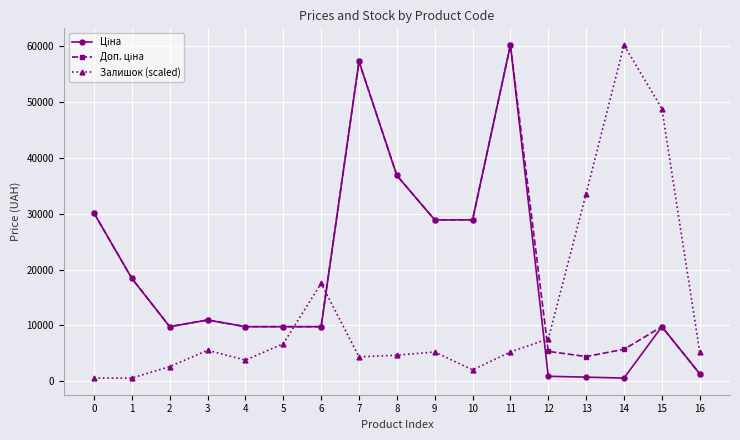

At which category is the sum across all series the highest?

11